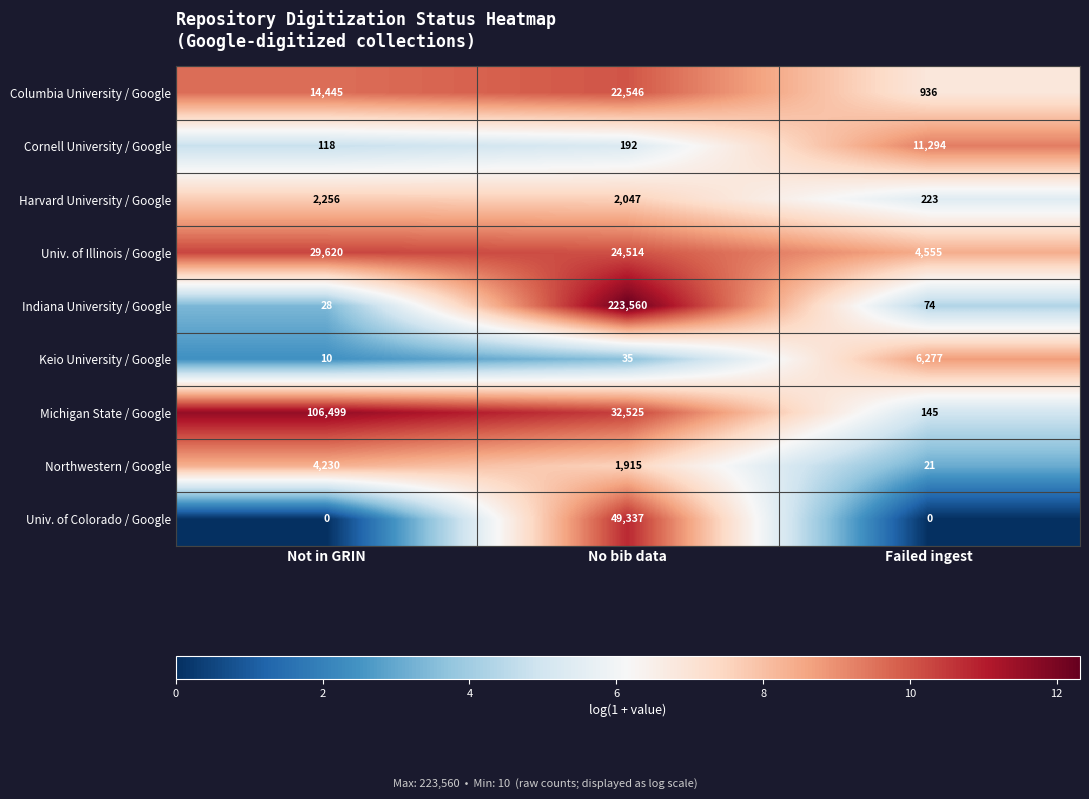

What is the difference between the maximum and second lowest values in the Columbia University / Google series?

8101